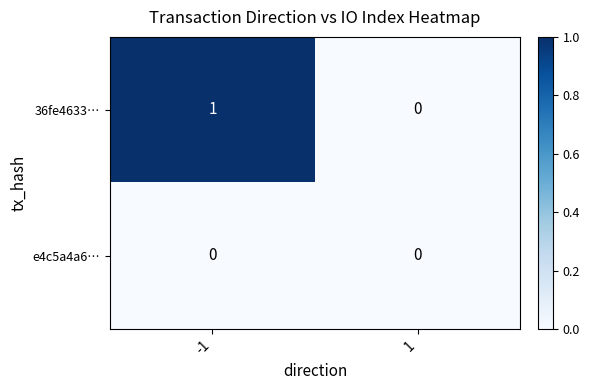

The value of 36fe4633… at 1 is 1. True or false?

False